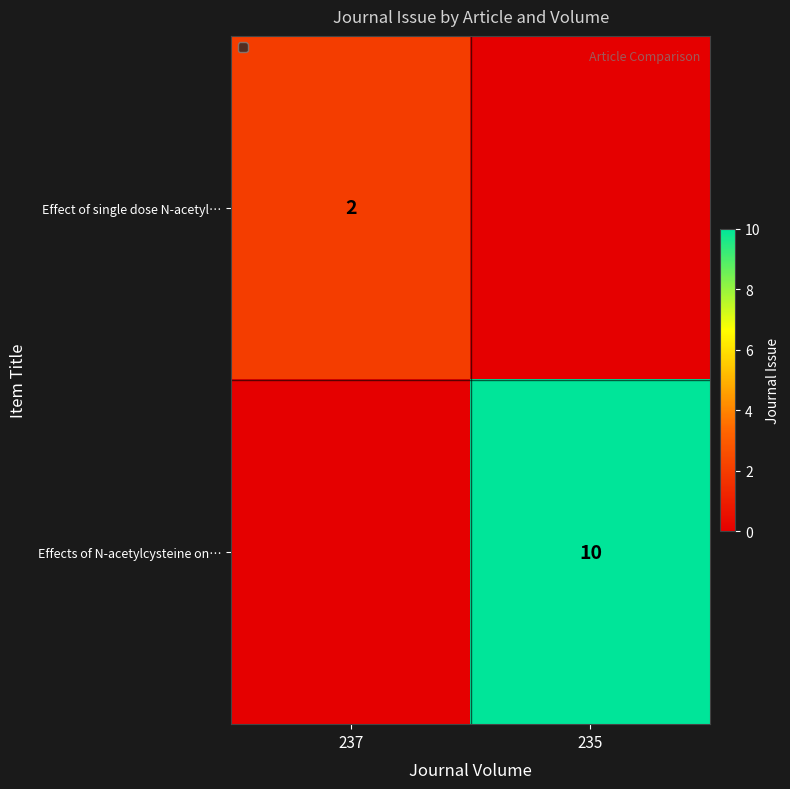

At which category is the sum across all series the highest?

235